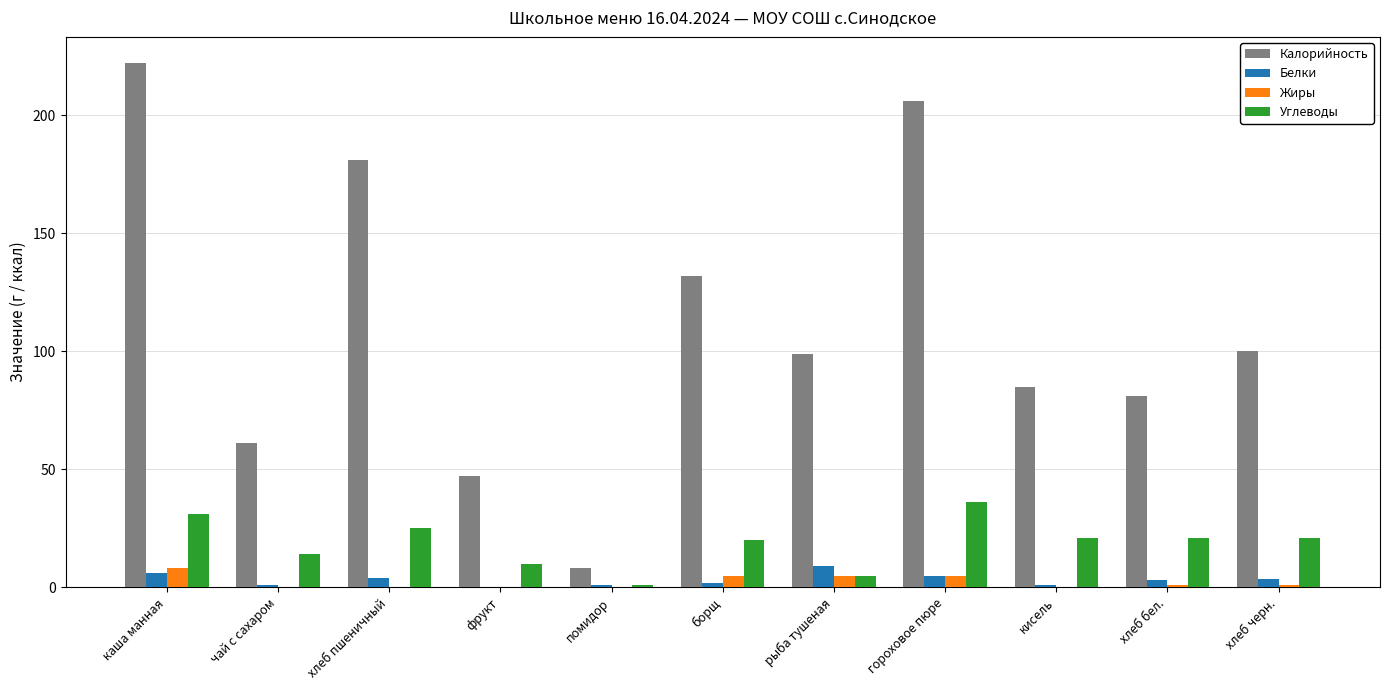

Are the bars horizontal?

No